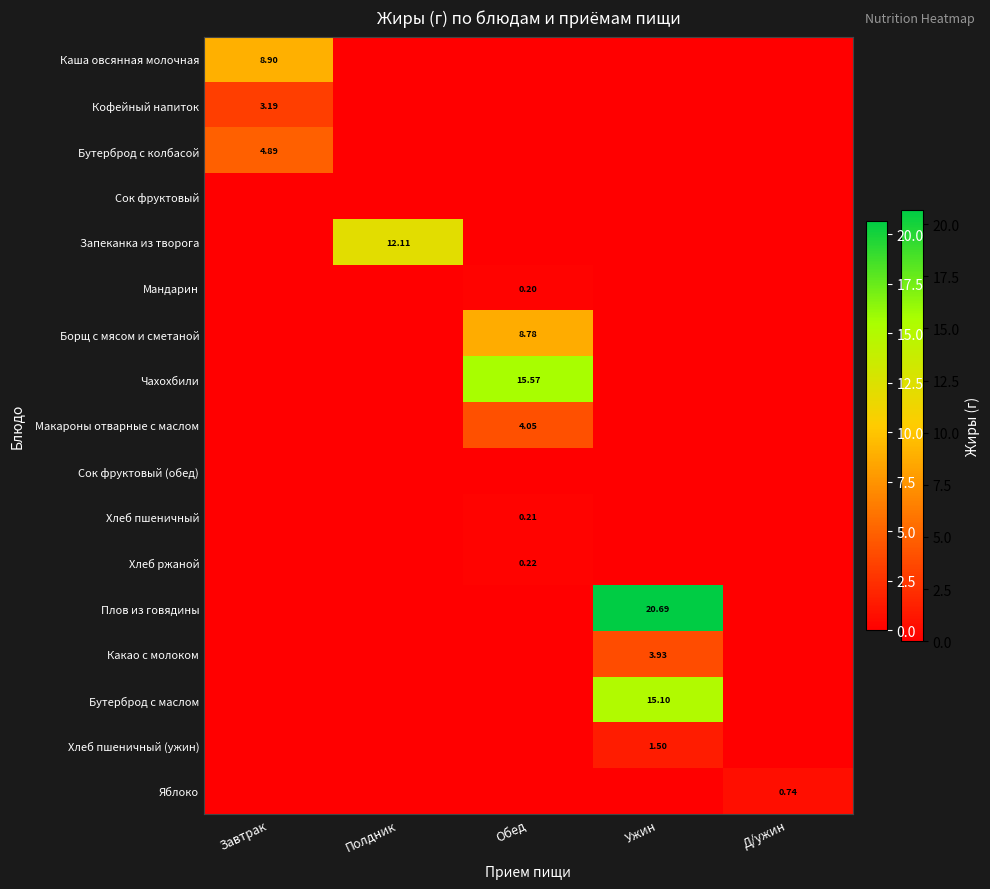

The Мандарин series shows 0.0 at Полдник. True or false?

True